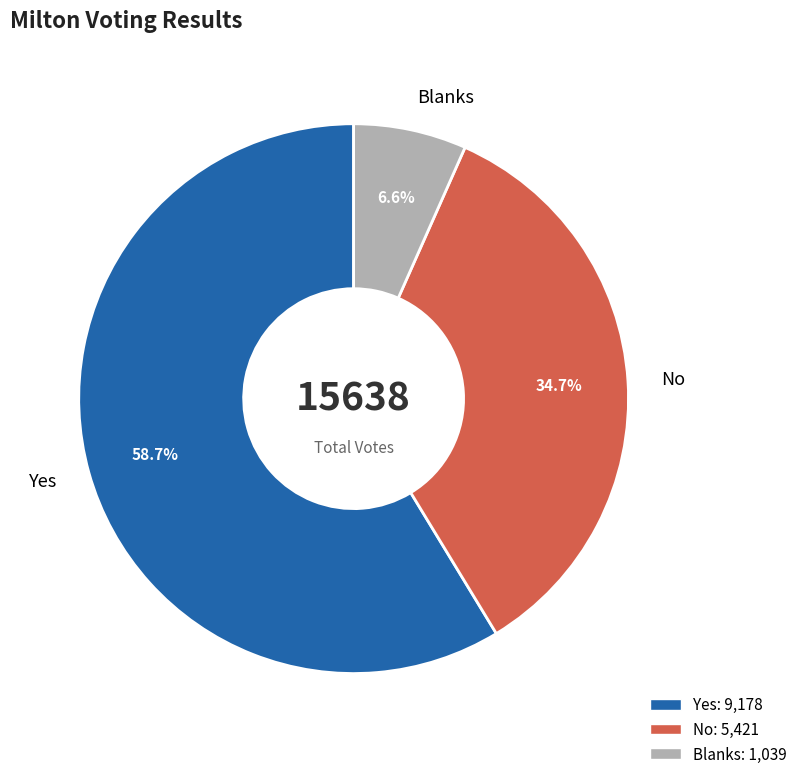

To the nearest percent, what is the combined percentage of No and Blanks?

41%